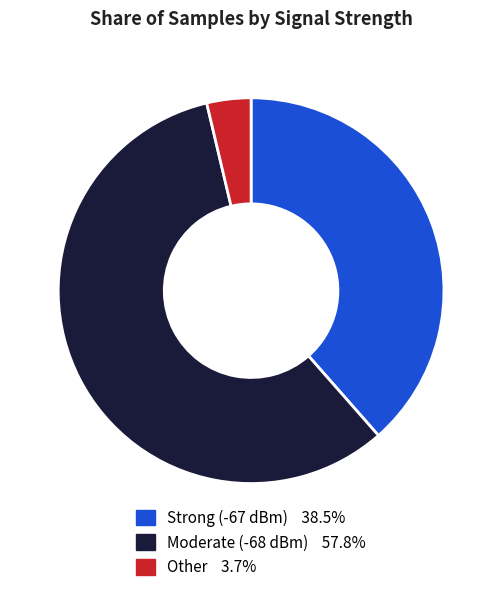

Does any single category account for the majority?

Yes